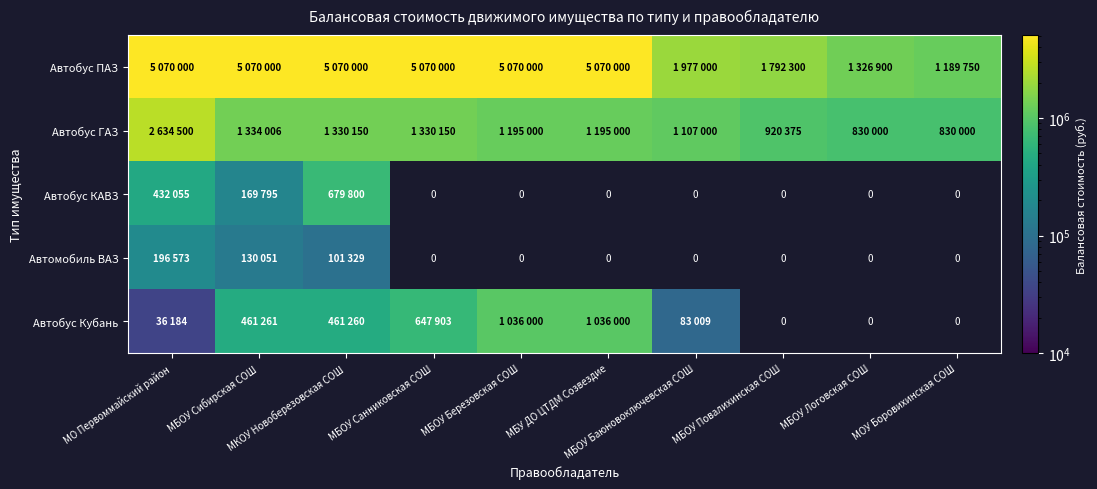

Which series has the largest total across all categories?

Автобус ПАЗ